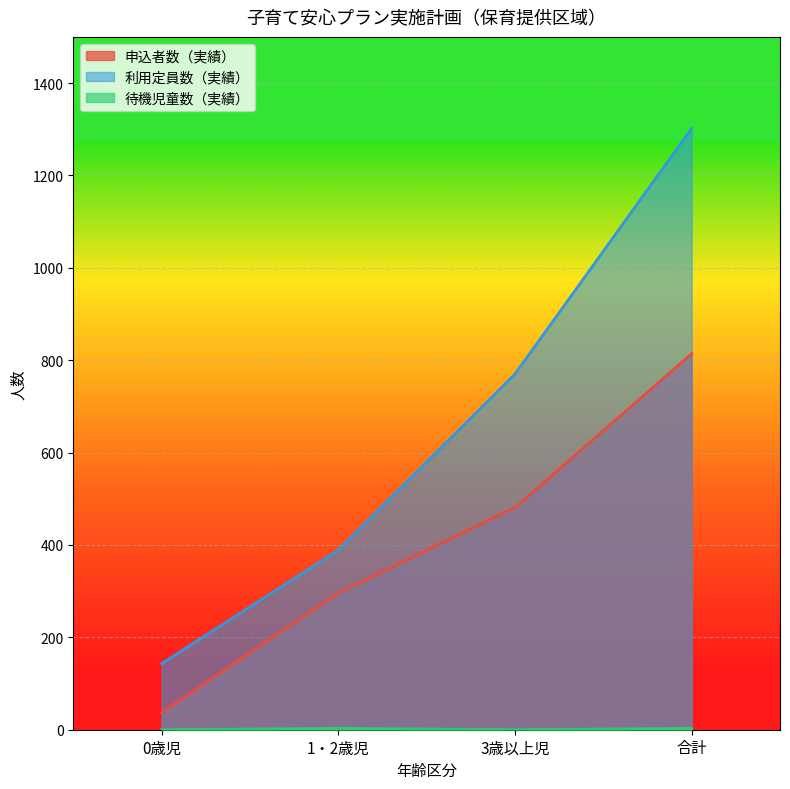

What is the spread (max minus min) of values at 合計?

1299